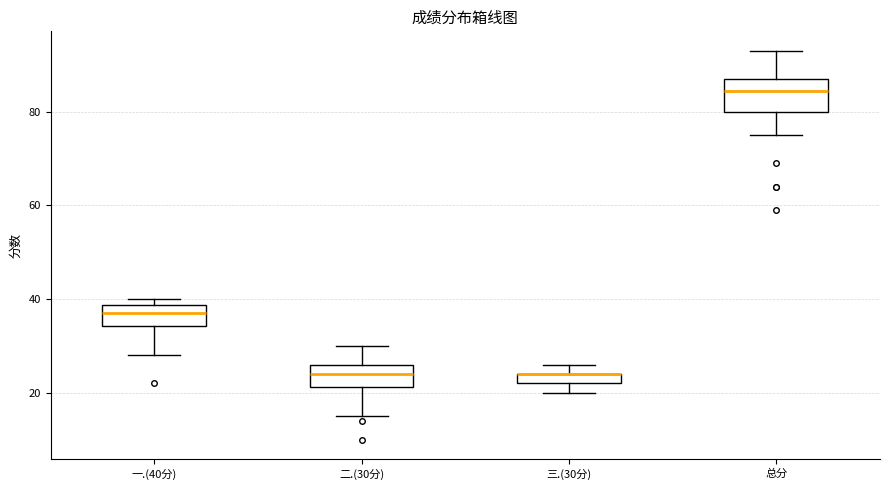

Which box is the tallest, from its lower edge to its upper edge?

总分